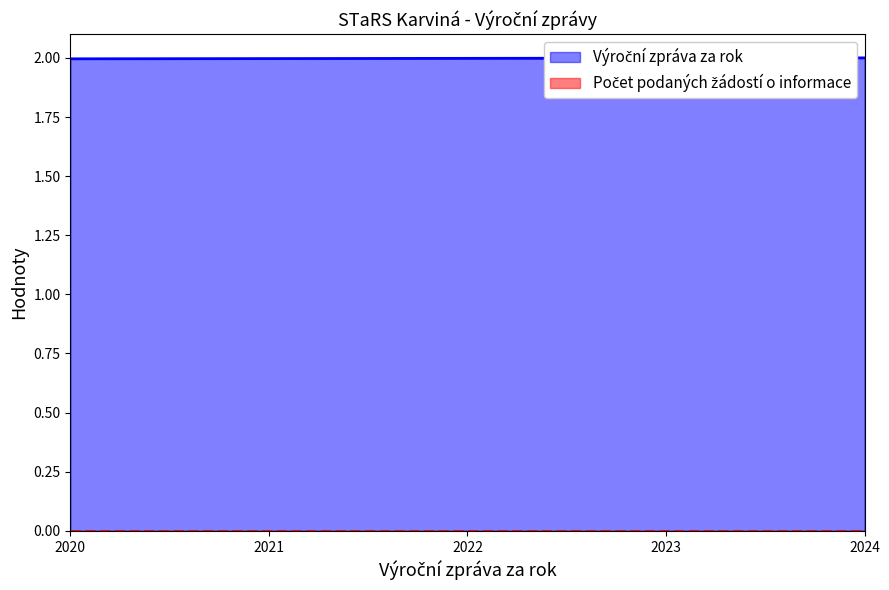

How many values are between 1 and 2?

5